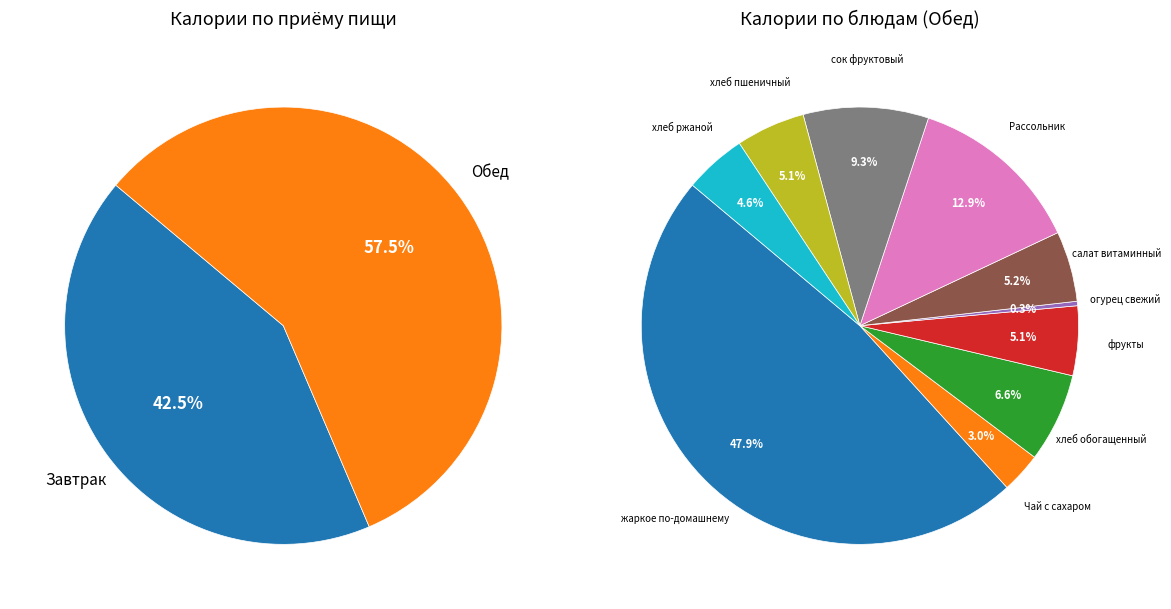

Does any single category account for the majority?

No